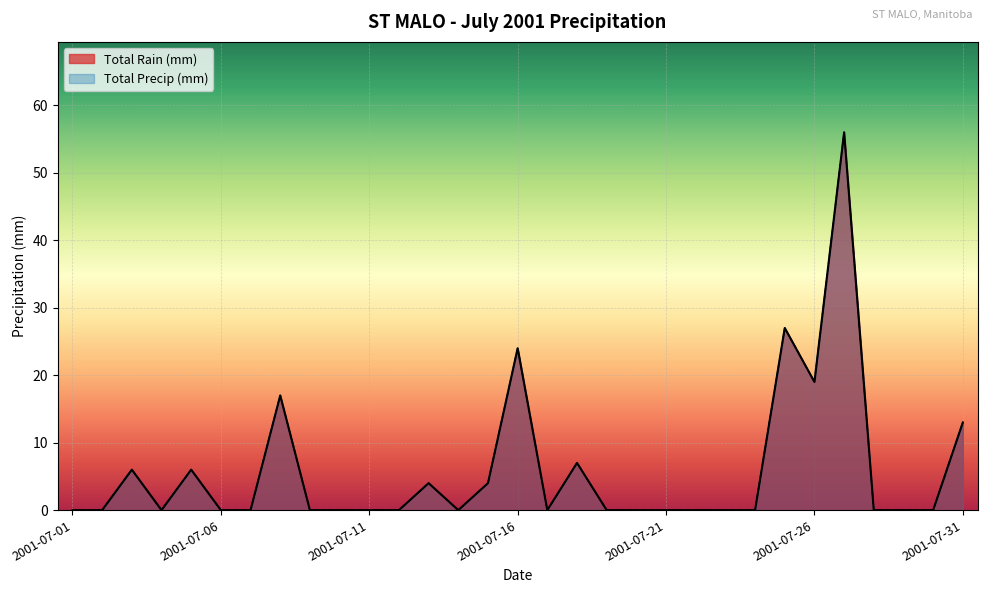

True or false: Total Precip (mm) and Total Rain (mm) intersect in this chart.

False